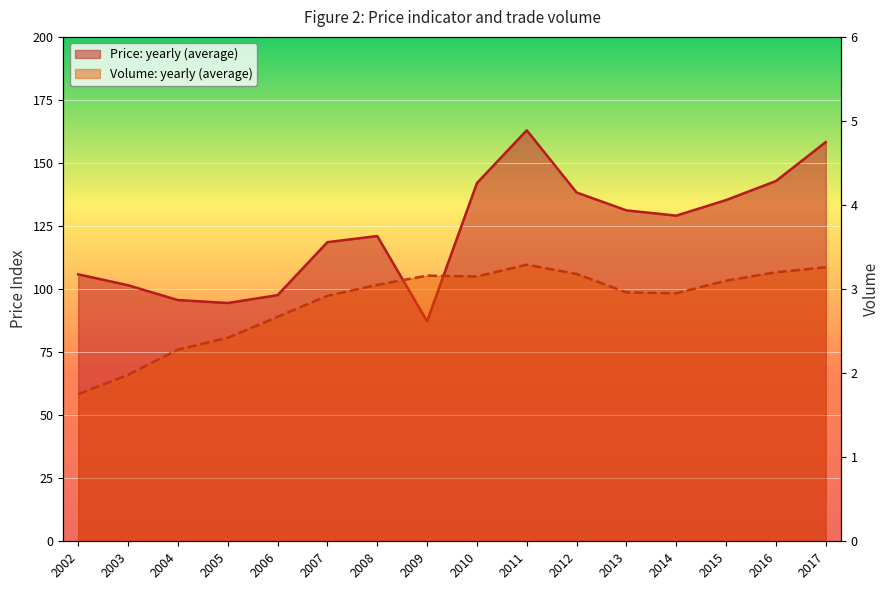

What is the maximum value for Price: yearly (average)?

163.0